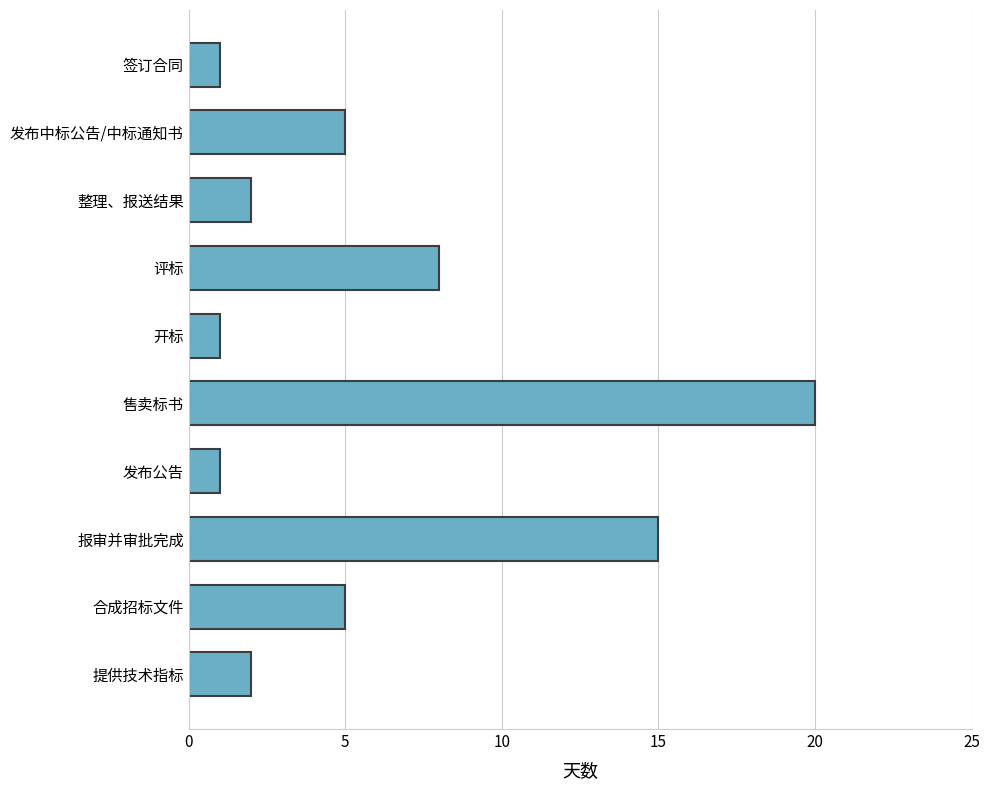

At which category does the chart reach its peak across all series?

售卖标书